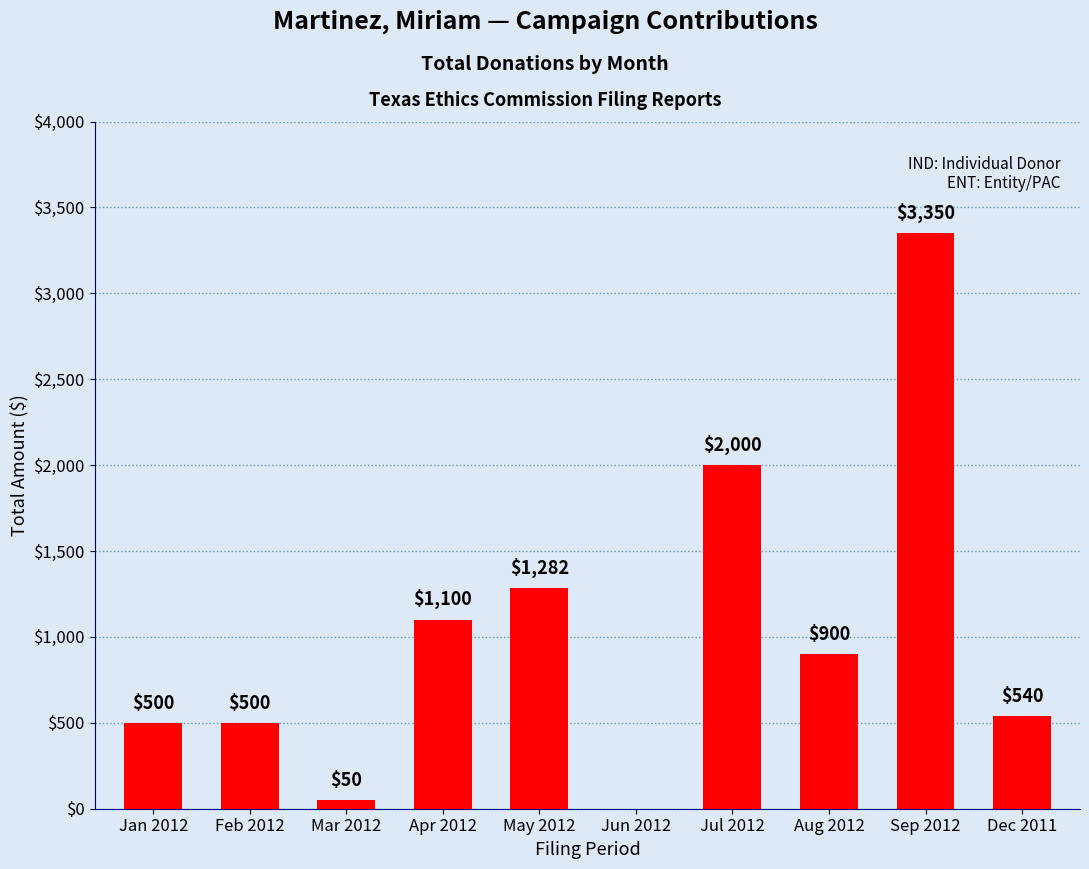

True or false: the data shows 3350 at Sep 2012.

True